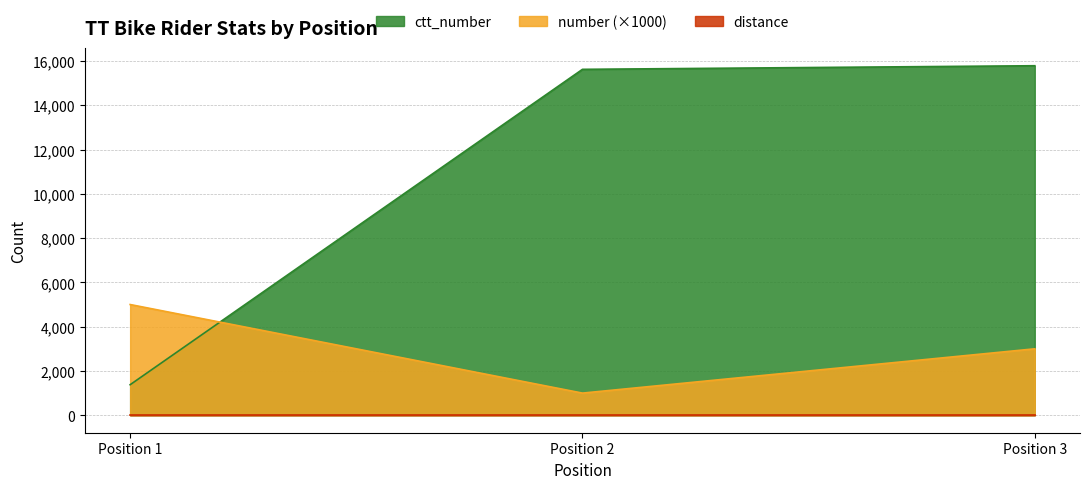

Which series changed the most between Position 1 and Position 3?

ctt_number